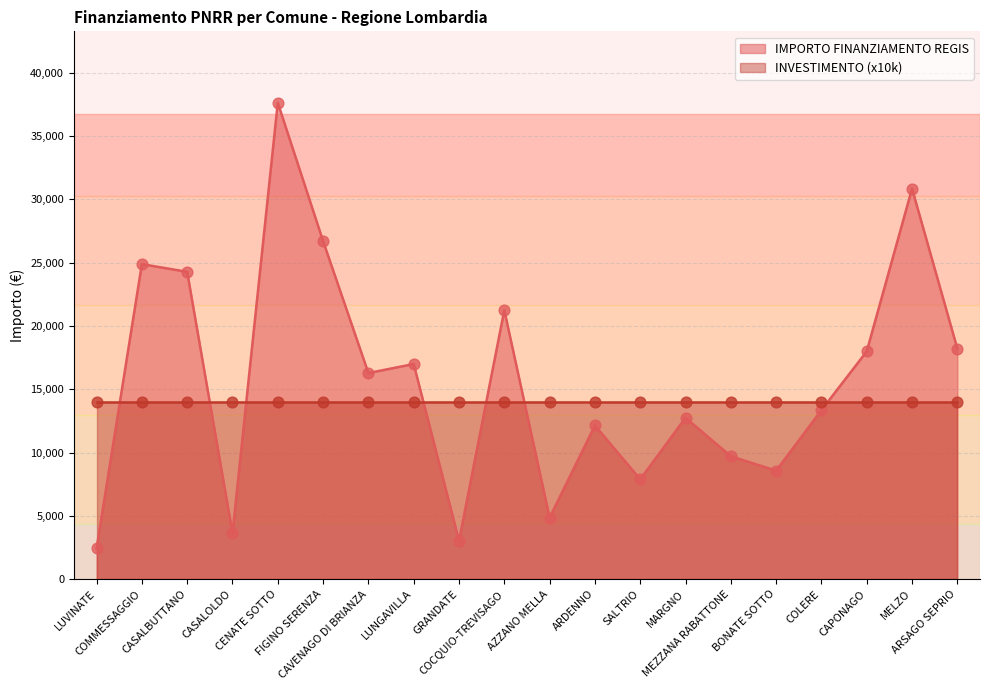

What is the change in value from LUNGAVILLA to ARDENNO?

-4856